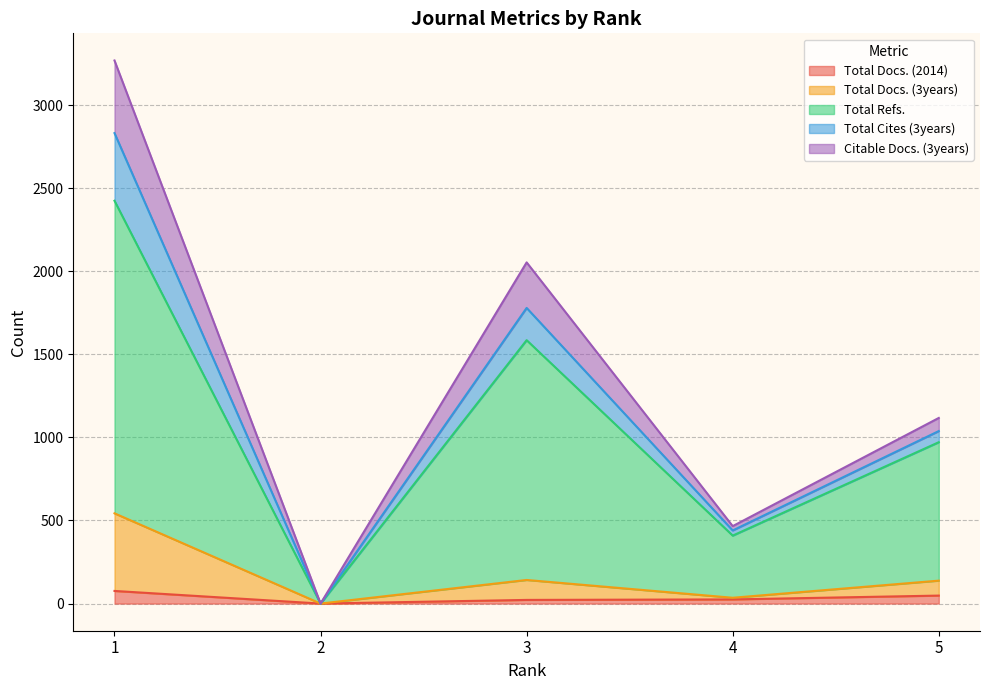

What are all the series names shown in the legend?

Total Docs. (2014), Total Docs. (3years), Total Refs., Total Cites (3years), Citable Docs. (3years)